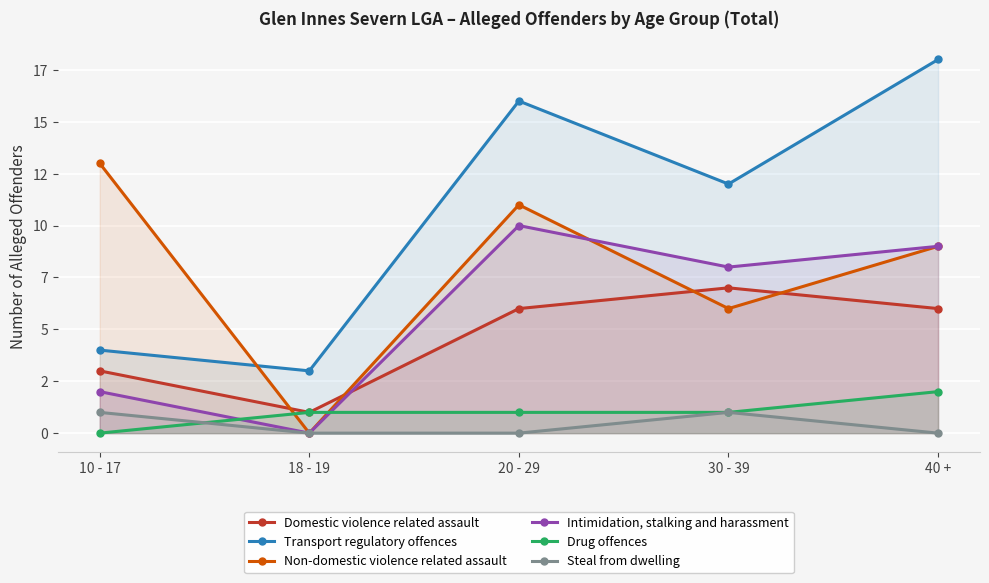

How many lines are shown in the chart?

6